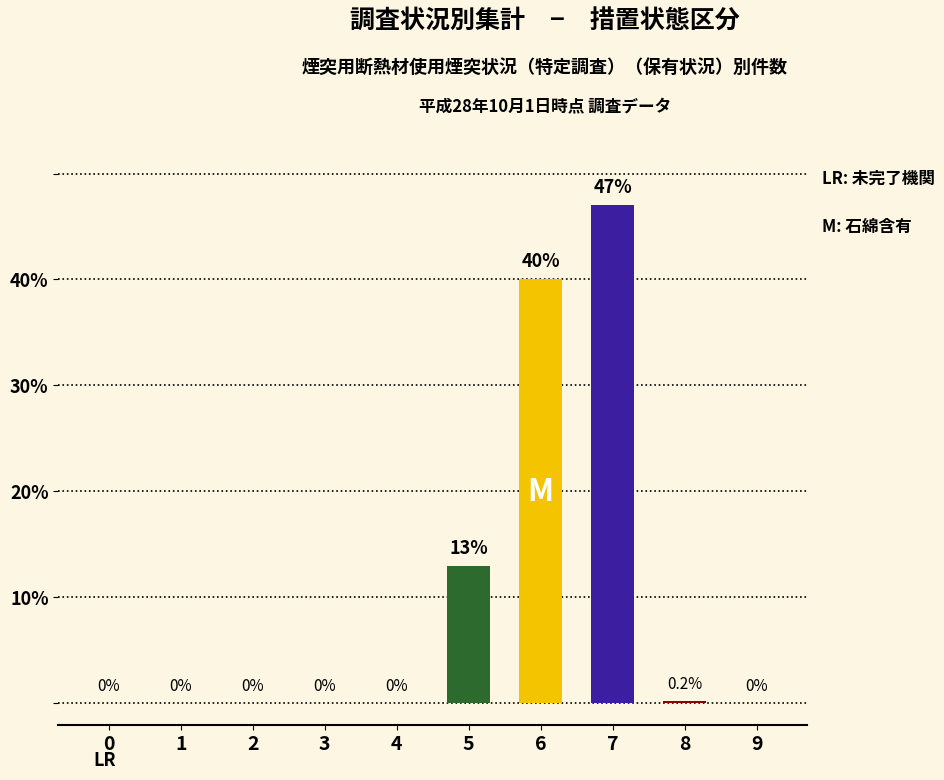

Which has a higher value, 6 or 4?

6